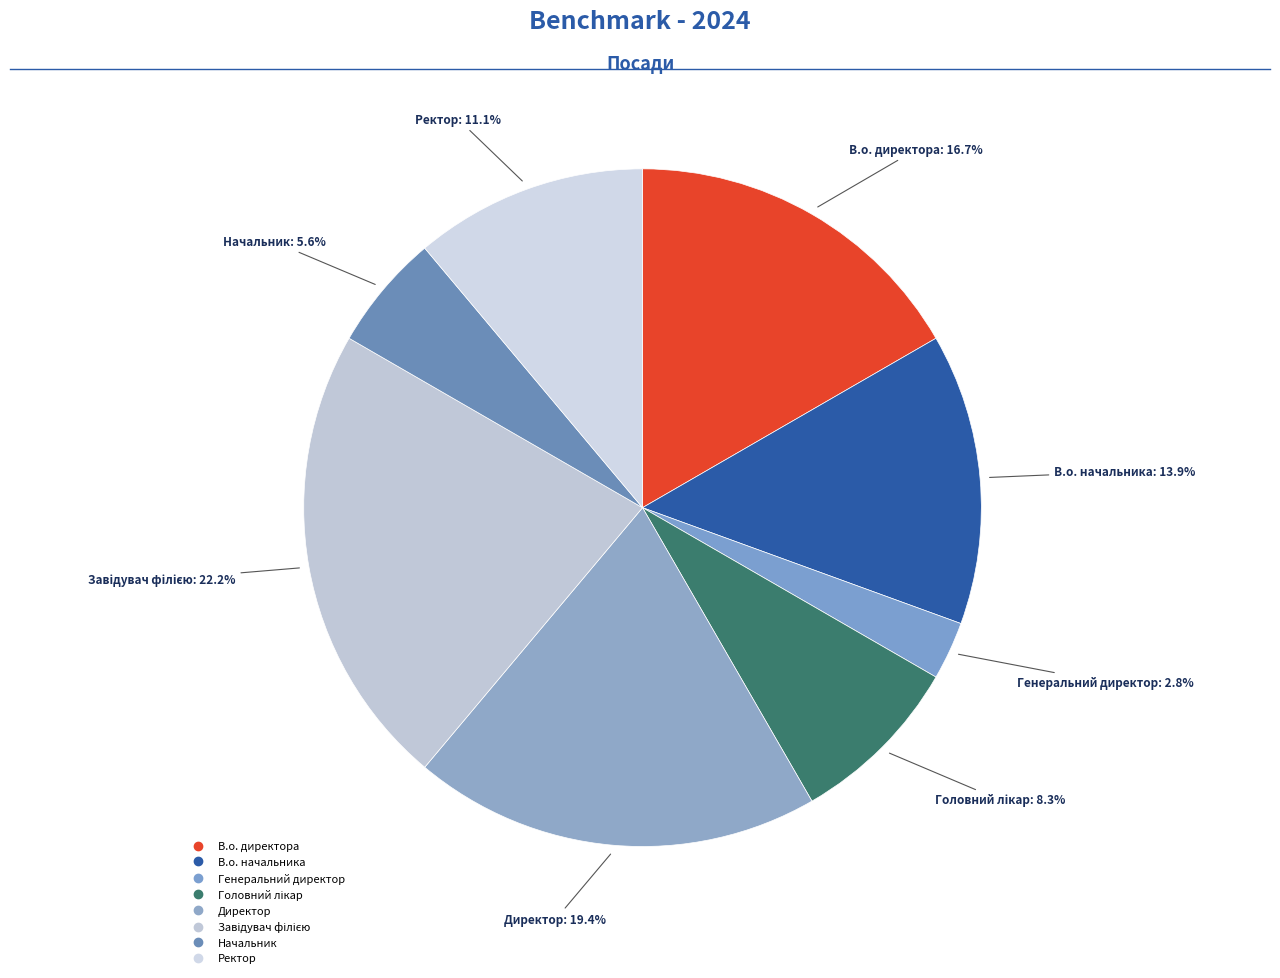

Count the number of slices in the pie.

8